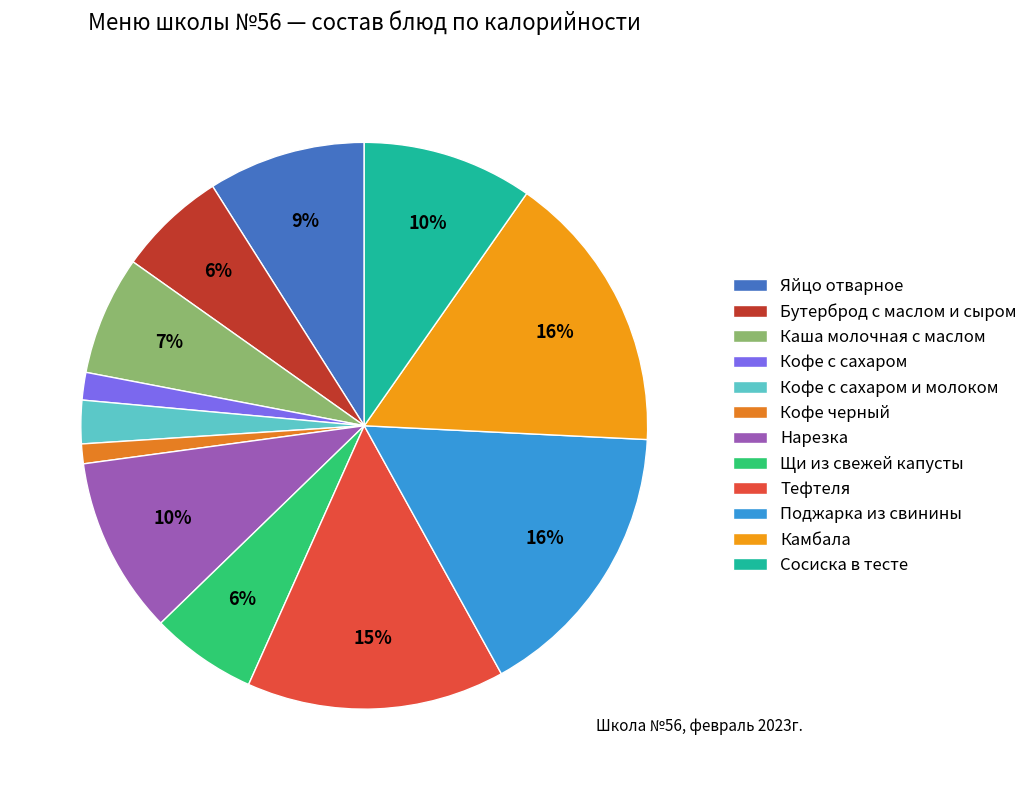

What percentage do Яйцо отварное and Поджарка из свинины together represent?

25.2%